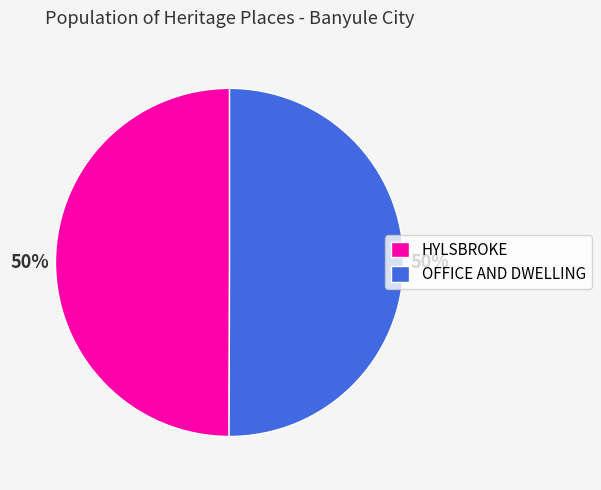

Count the number of slices in the pie.

2